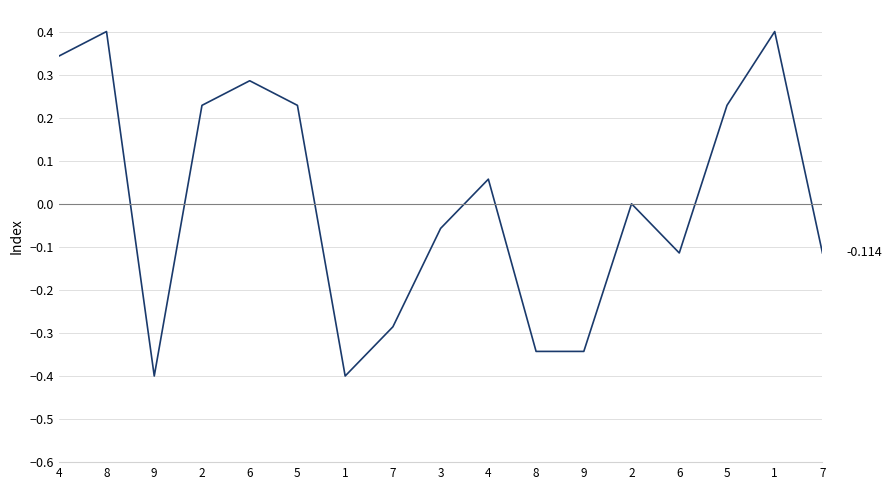

What is the label of the 12th point from the left?

9